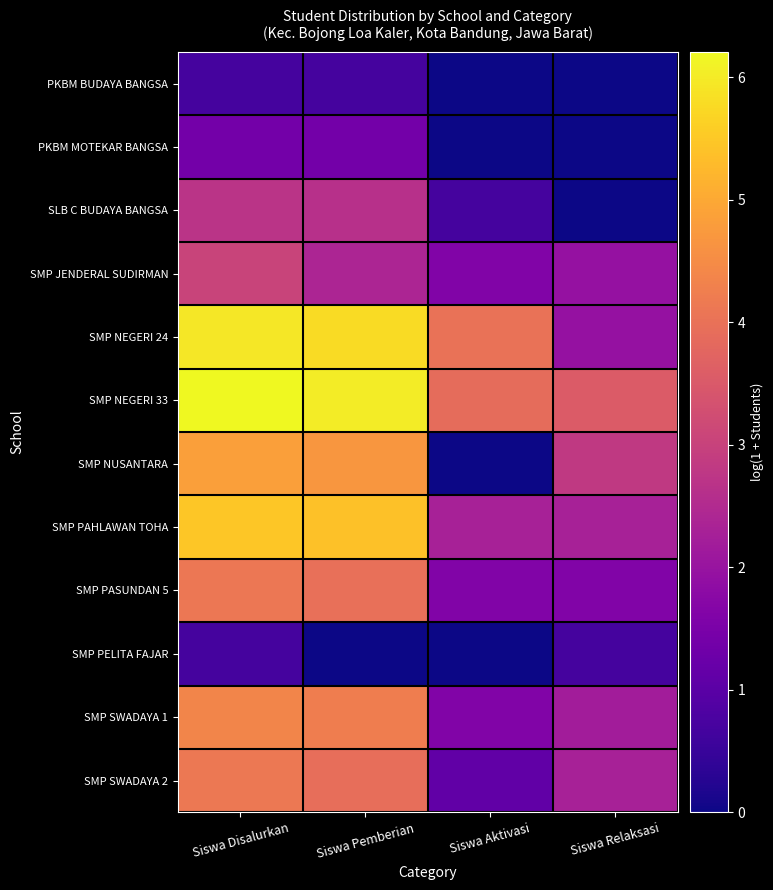

Reading left to right, transcribe all the data shown in this chart.

PKBM BUDAYA BANGSA: Siswa Disalurkan=0.7	Siswa Pemberian=0.7	Siswa Aktivasi=0.0	Siswa Relaksasi=0.0
PKBM MOTEKAR BANGSA: Siswa Disalurkan=1.4	Siswa Pemberian=1.4	Siswa Aktivasi=0.0	Siswa Relaksasi=0.0
SLB C BUDAYA BANGSA: Siswa Disalurkan=2.7	Siswa Pemberian=2.6	Siswa Aktivasi=0.7	Siswa Relaksasi=0.0
SMP JENDERAL SUDIRMAN: Siswa Disalurkan=3.0	Siswa Pemberian=2.4	Siswa Aktivasi=1.6	Siswa Relaksasi=1.9
SMP NEGERI 24: Siswa Disalurkan=6.0	Siswa Pemberian=5.8	Siswa Aktivasi=4.0	Siswa Relaksasi=1.9
SMP NEGERI 33: Siswa Disalurkan=6.2	Siswa Pemberian=6.0	Siswa Aktivasi=3.9	Siswa Relaksasi=3.6
SMP NUSANTARA: Siswa Disalurkan=4.8	Siswa Pemberian=4.7	Siswa Aktivasi=0.0	Siswa Relaksasi=2.8
SMP PAHLAWAN TOHA: Siswa Disalurkan=5.5	Siswa Pemberian=5.4	Siswa Aktivasi=2.3	Siswa Relaksasi=2.3
SMP PASUNDAN 5: Siswa Disalurkan=4.1	Siswa Pemberian=4.0	Siswa Aktivasi=1.6	Siswa Relaksasi=1.6
SMP PELITA FAJAR: Siswa Disalurkan=0.7	Siswa Pemberian=0.0	Siswa Aktivasi=0.0	Siswa Relaksasi=0.7
SMP SWADAYA 1: Siswa Disalurkan=4.4	Siswa Pemberian=4.2	Siswa Aktivasi=1.6	Siswa Relaksasi=2.2
SMP SWADAYA 2: Siswa Disalurkan=4.1	Siswa Pemberian=3.9	Siswa Aktivasi=1.1	Siswa Relaksasi=2.3